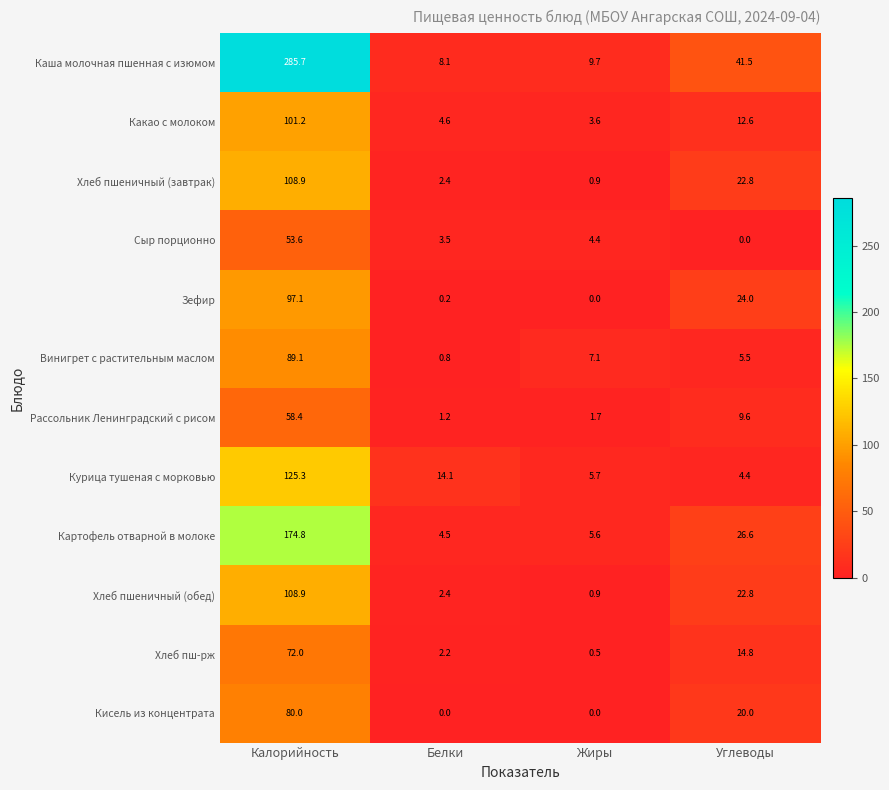

At which label does Картофель отварной в молоке first exceed 26?

Калорийность